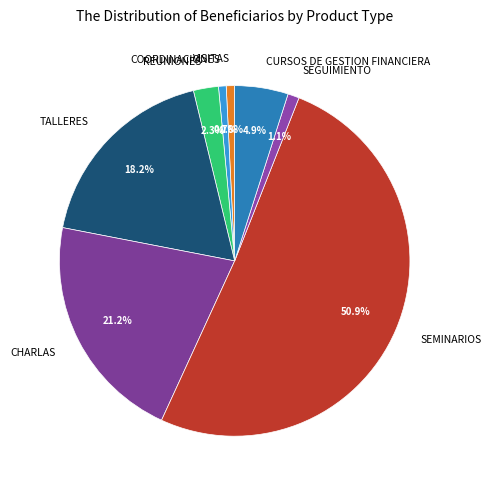

The TALLERES slice represents 18% of the pie. True or false?

True